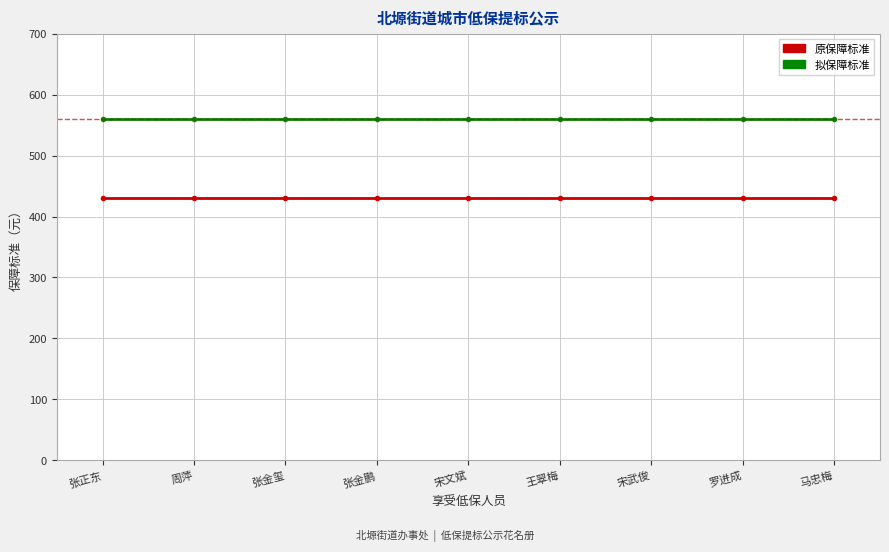

True or false: 原保障标准 and 拟保障标准 intersect in this chart.

False